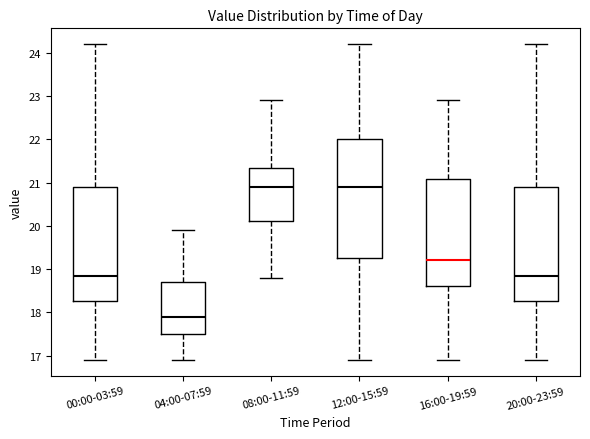

Reading left to right, read every box against the y-axis: the position of its median line, the range the box covers, and the ends of its whiskers. The values are not printed on the chart, so give them approximately, as read against the axis.

00:00-03:59: median 18.9, box 18.3 to 20.9, whiskers 16.9 to 24.2
04:00-07:59: median 17.9, box 17.5 to 18.7, whiskers 16.9 to 19.9
08:00-11:59: median 20.9, box 20.1 to 21.3, whiskers 18.8 to 22.9
12:00-15:59: median 20.9, box 19.3 to 22.0, whiskers 16.9 to 24.2
16:00-19:59: median 19.2, box 18.6 to 21.1, whiskers 16.9 to 22.9
20:00-23:59: median 18.9, box 18.3 to 20.9, whiskers 16.9 to 24.2